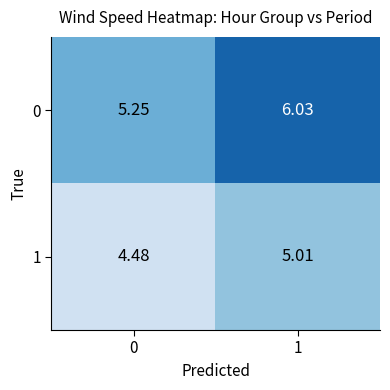

What is the spread (max minus min) of values at 0?

0.8